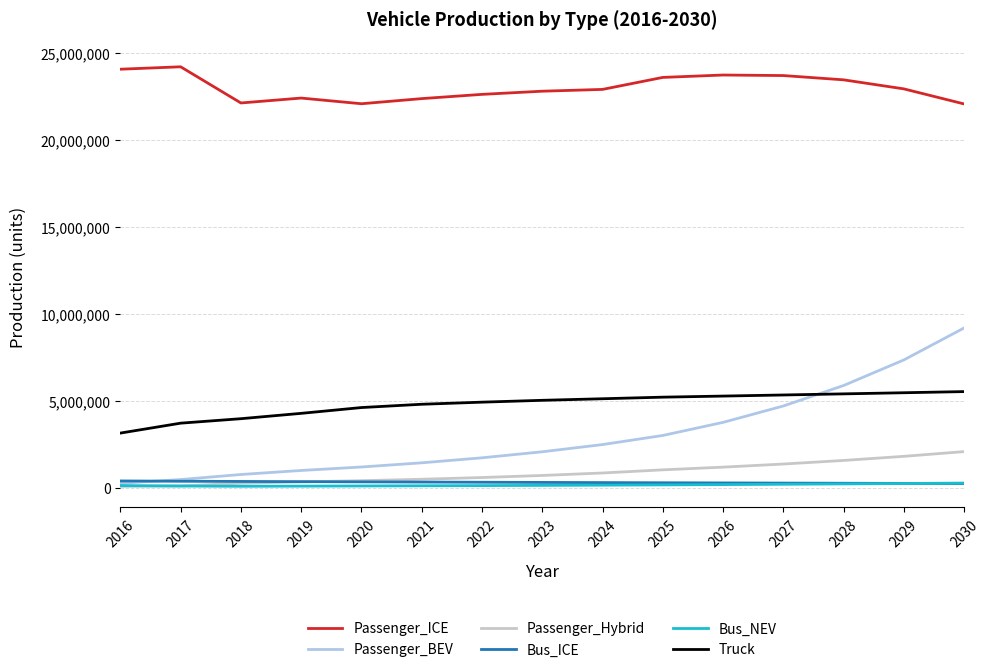

Count the number of categories in the chart.

15